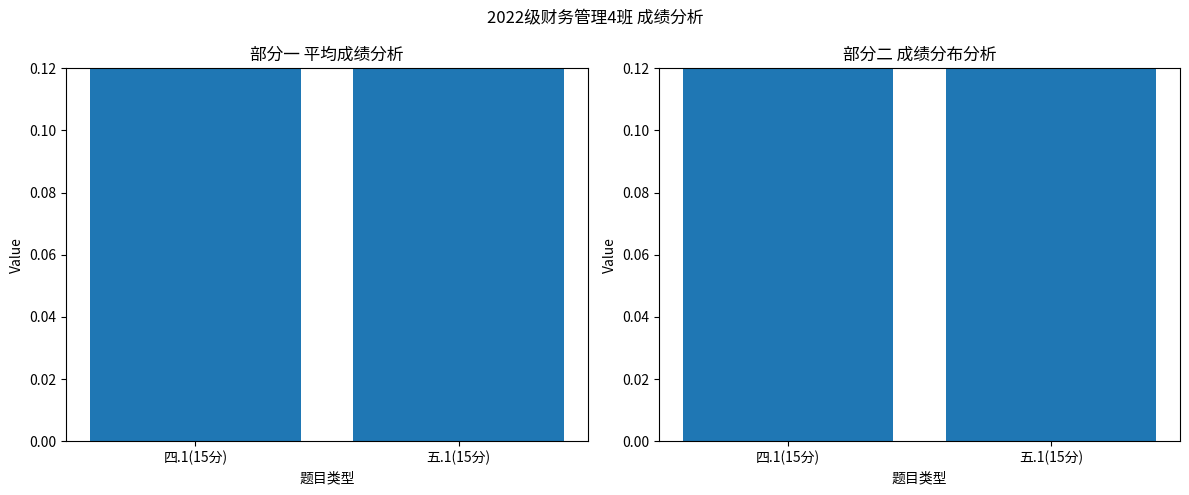

Between 四.1(15分) and 五.1(15分), which is larger?

四.1(15分)